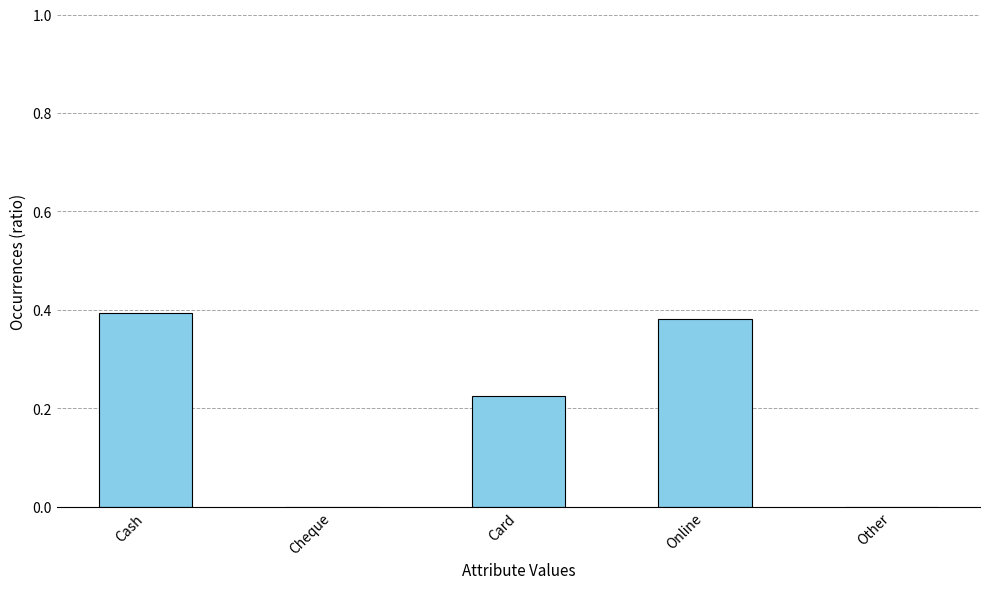

Between Cheque and Online, which is larger?

Online